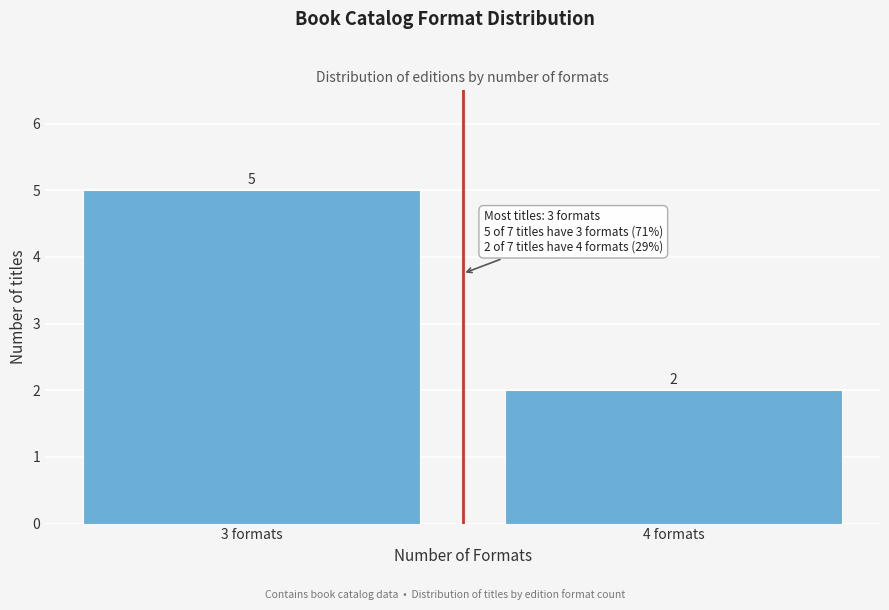

Reading left to right, transcribe all the data shown in this chart.

3 formats=5	4 formats=2